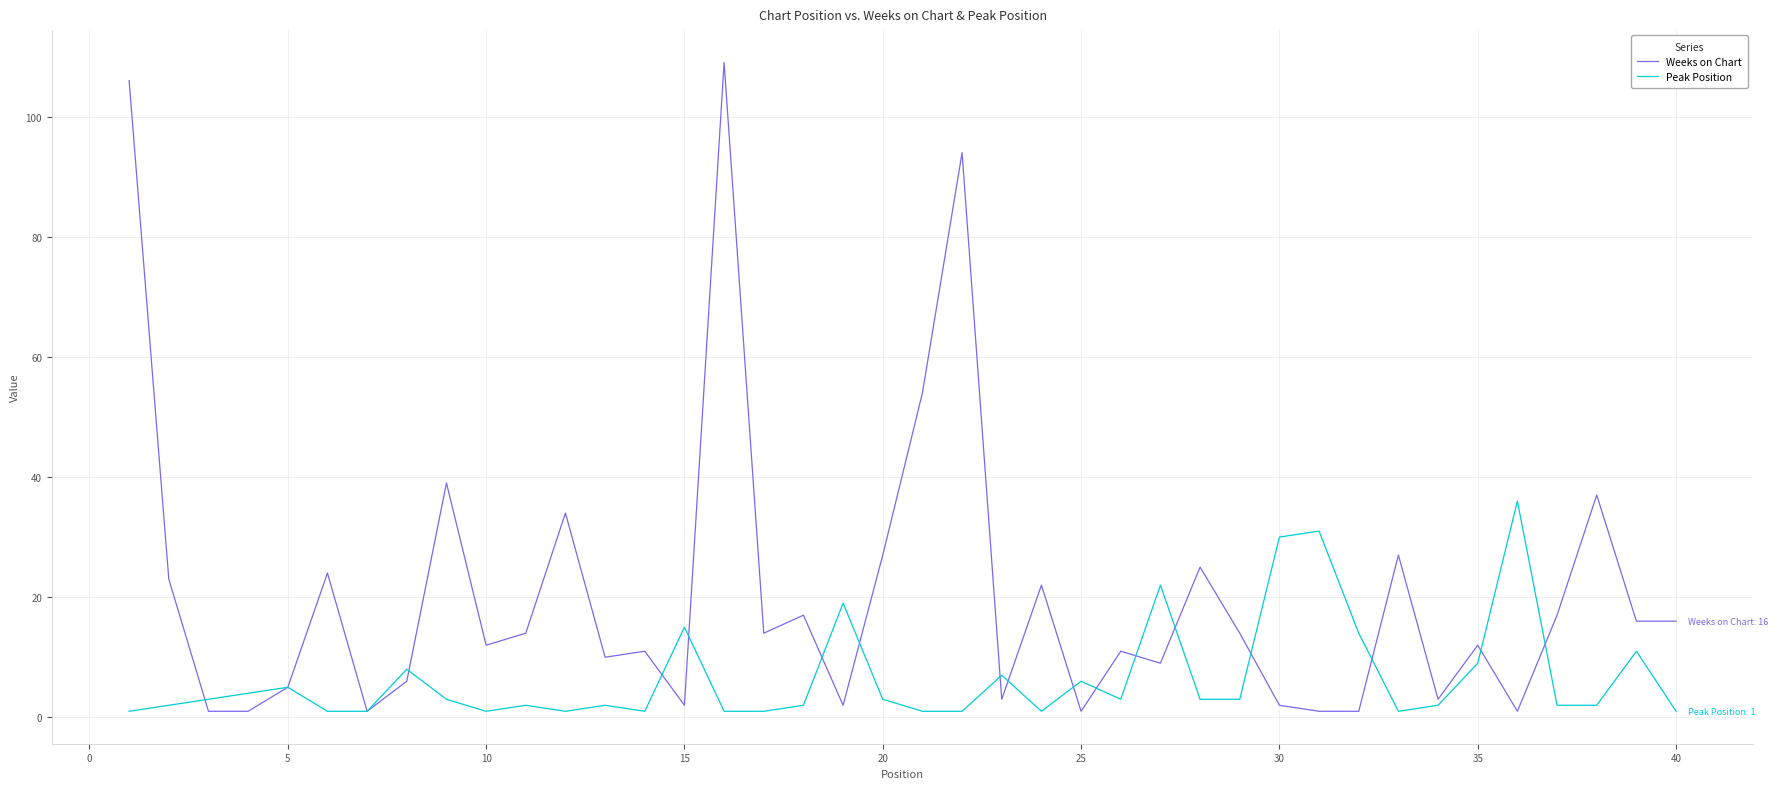

What is the greatest value displayed?

109